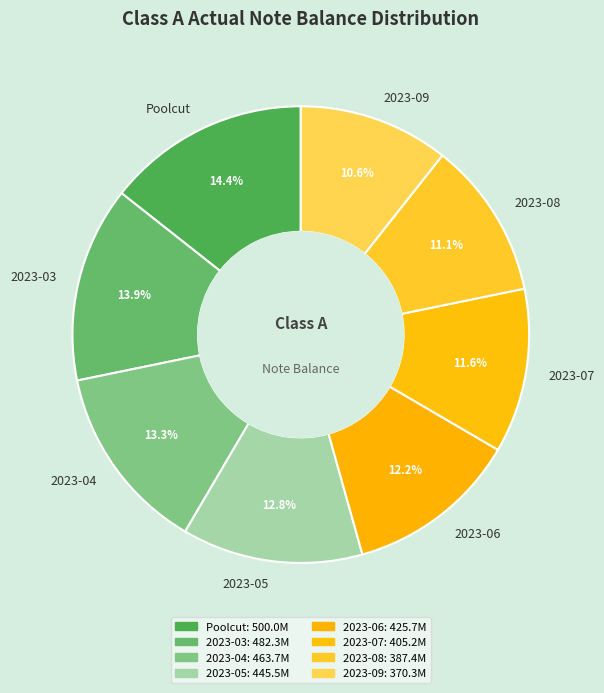

Is it true that Poolcut is 1% of the pie?

False